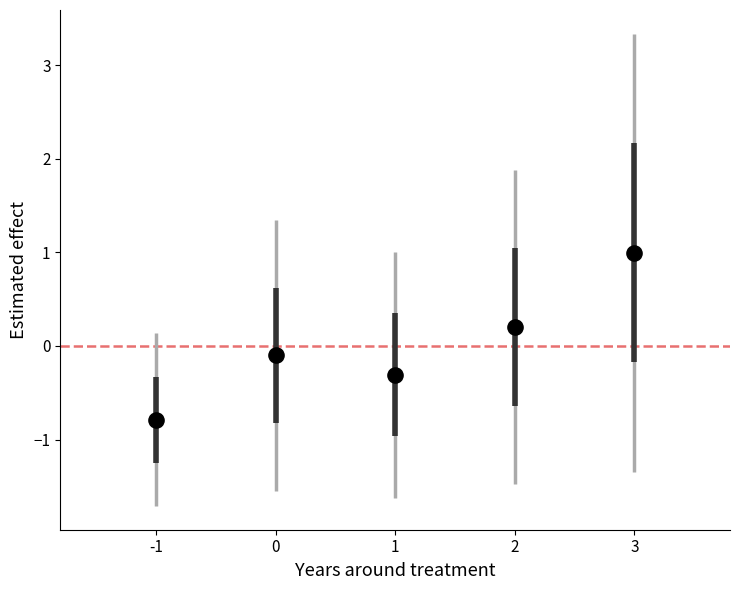

What is the average X value?

1.0